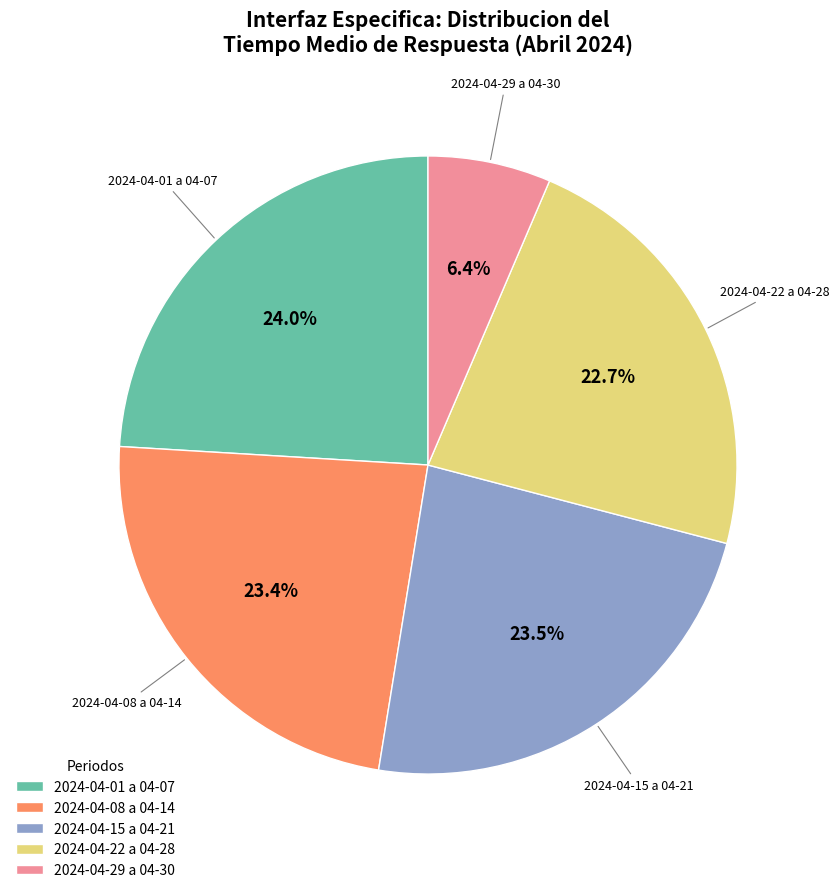

Which slice is the smallest?

2024-04-29 a 04-30